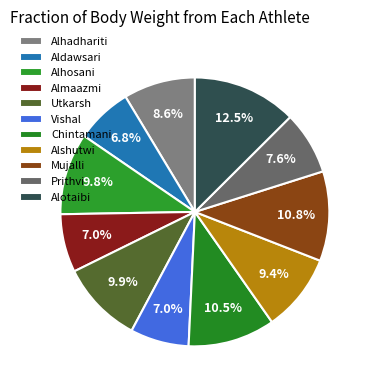

Rank the categories by value from lowest to highest.

Aldawsari, Almaazmi, Vishal, Prithvi, Alhadhariti, Alshutwi, Alhosani, Utkarsh, Chintamani, Mujalli, Alotaibi